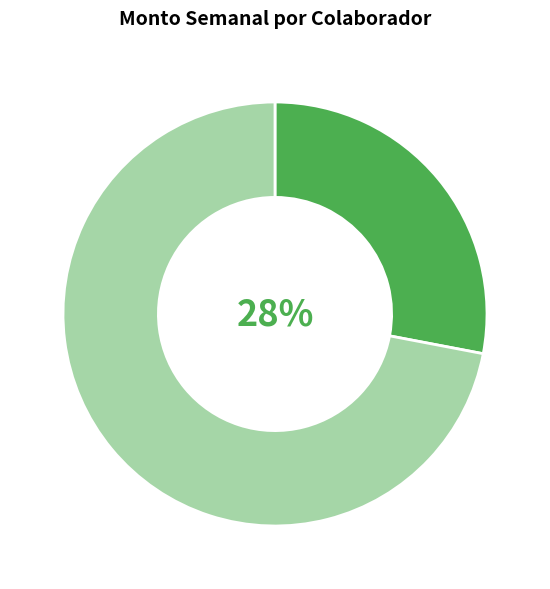

To the nearest percent, what is the difference between the largest and smallest slice percentages?

44%